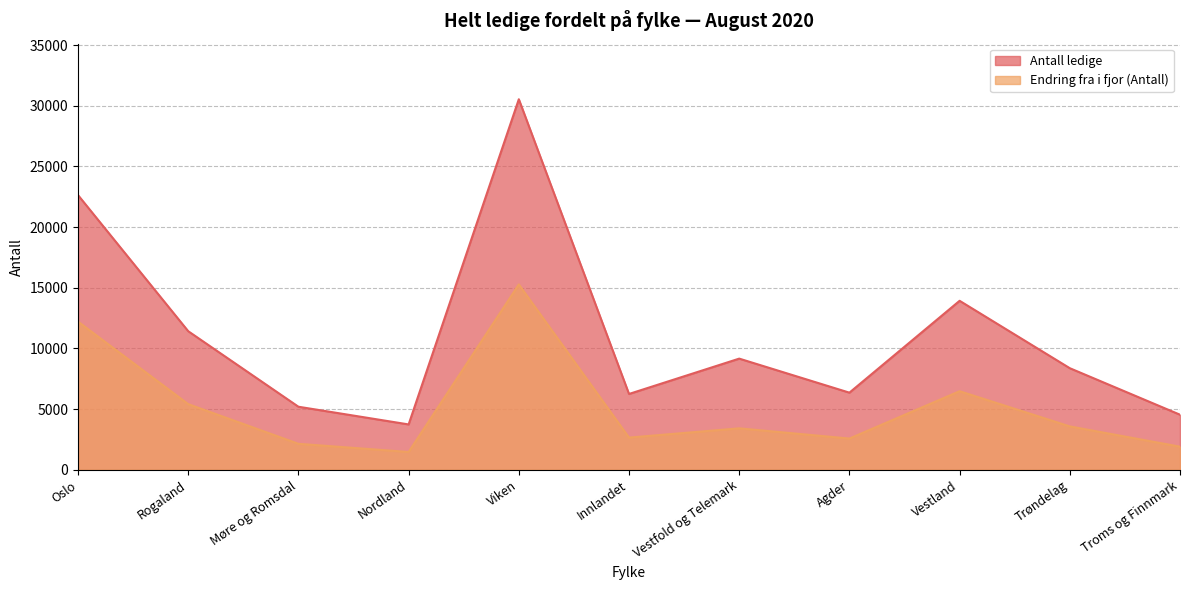

How many data points does each series have?

11